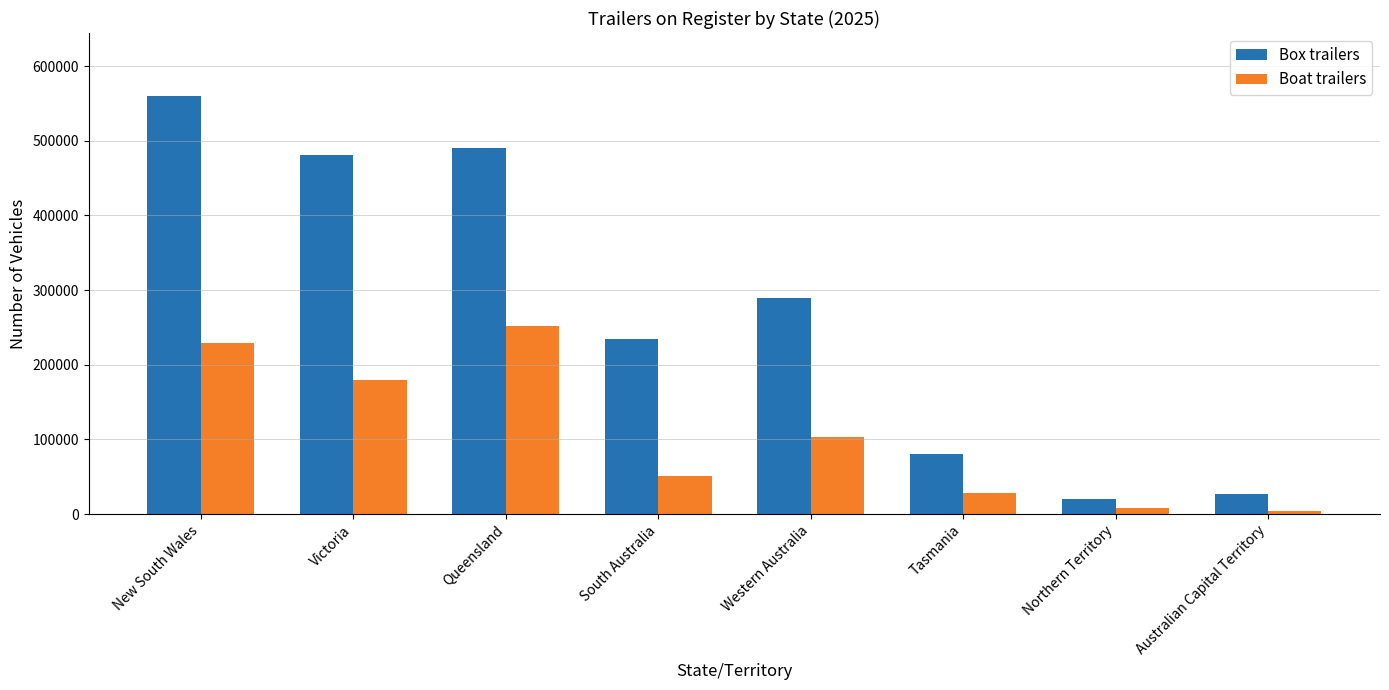

Which label corresponds to the largest value in the chart?

New South Wales